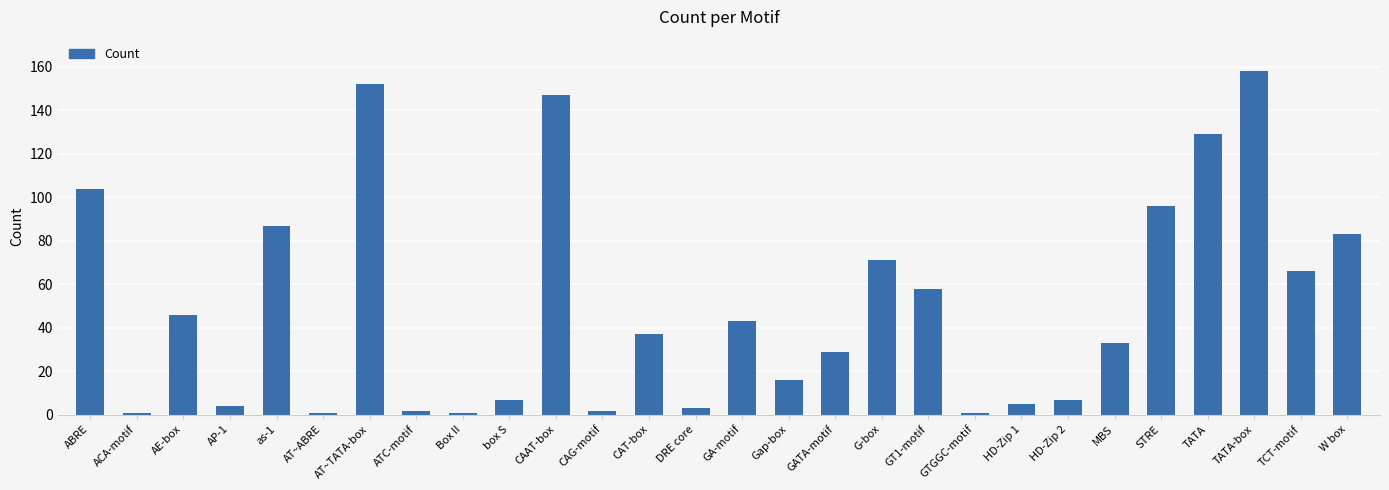

The value at ABRE is 185. True or false?

False